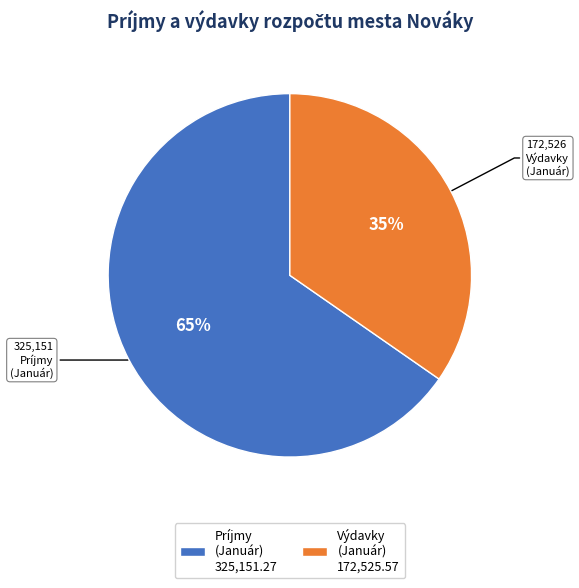

Is there any slice that represents more than half of the pie?

Yes